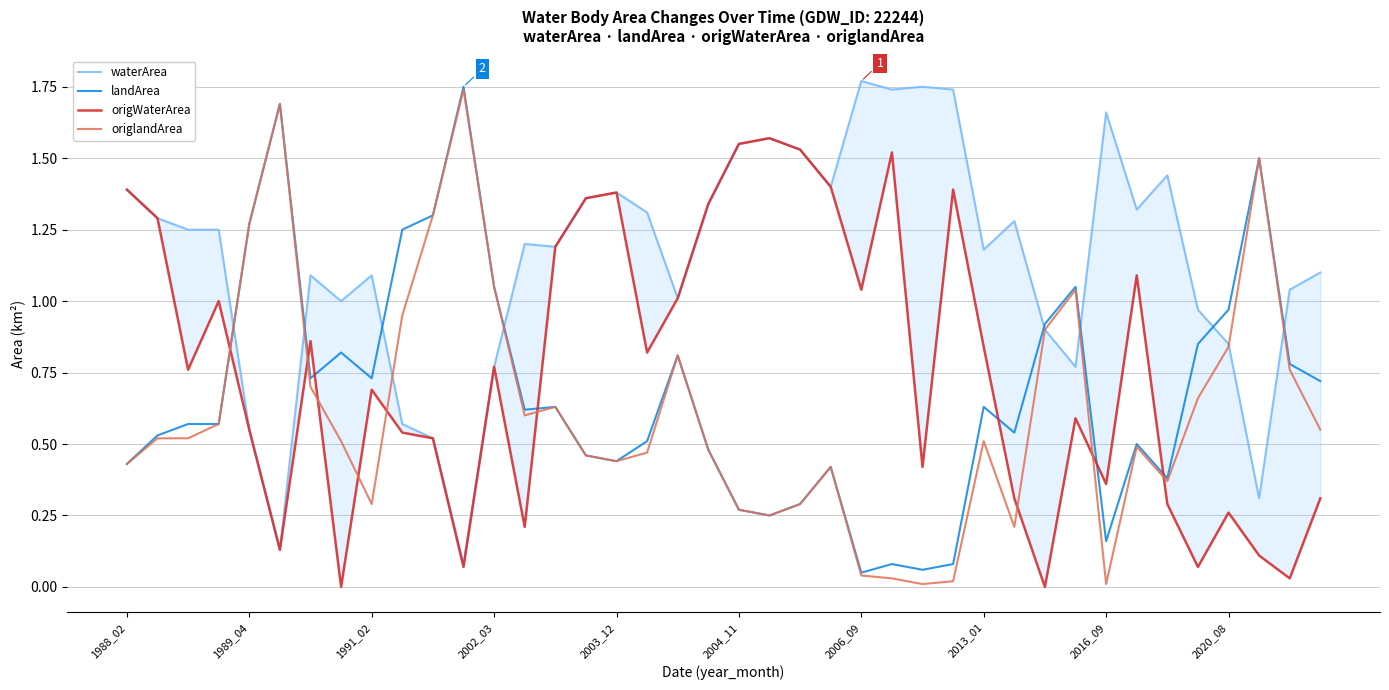

Between 37 and 21, which is larger?

21